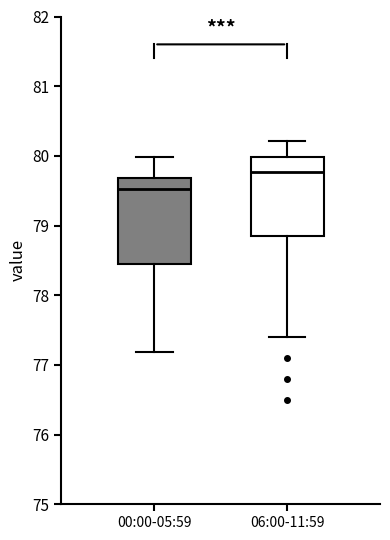

Reading left to right, transcribe this box plot: for each box, give where its median line is, the range the box spans, and where its two whiskers end, as read against the y-axis. The values are not printed on the chart, so give them approximately, as read against the axis.

00:00-05:59: median 79.5, box 78.4 to 79.7, whiskers 77.2 to 80.0
06:00-11:59: median 79.8, box 78.9 to 80.0, whiskers 77.4 to 80.2